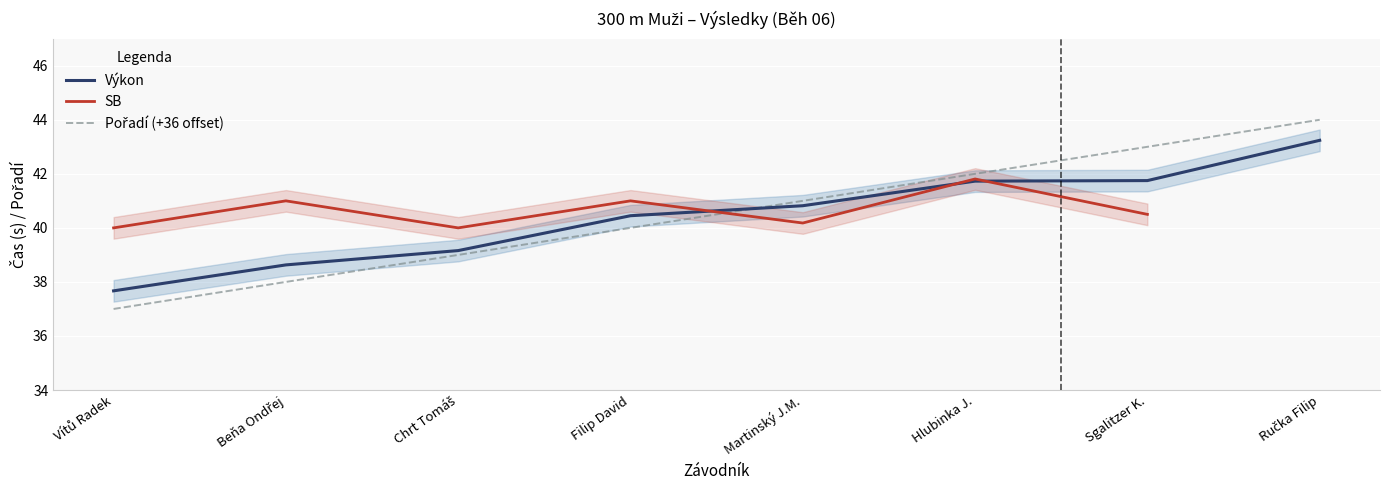

Where do Výkon and SB first cross each other?

Filip David and Martinský J.M.